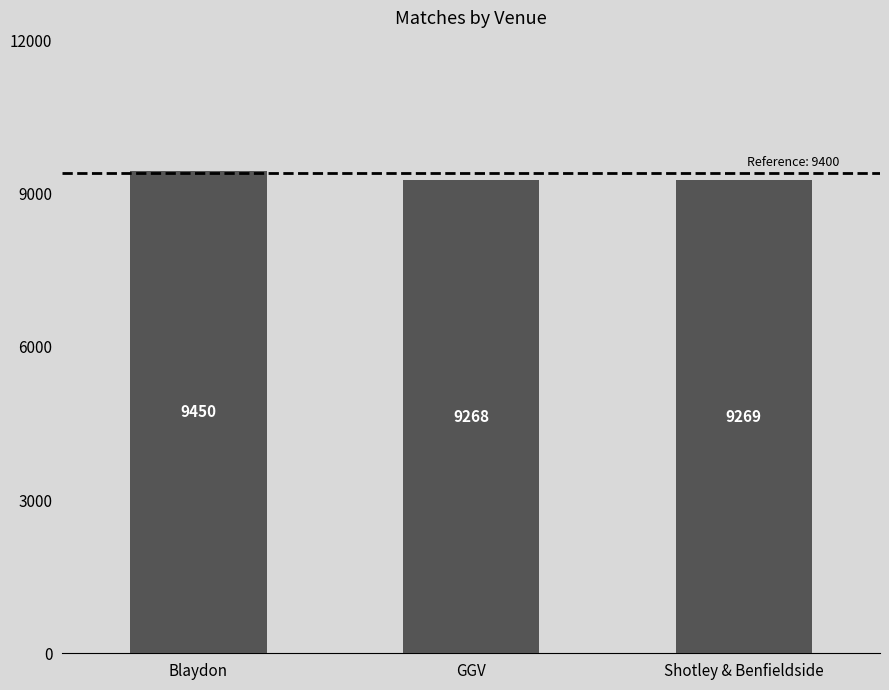

How many values are below 9269?

1